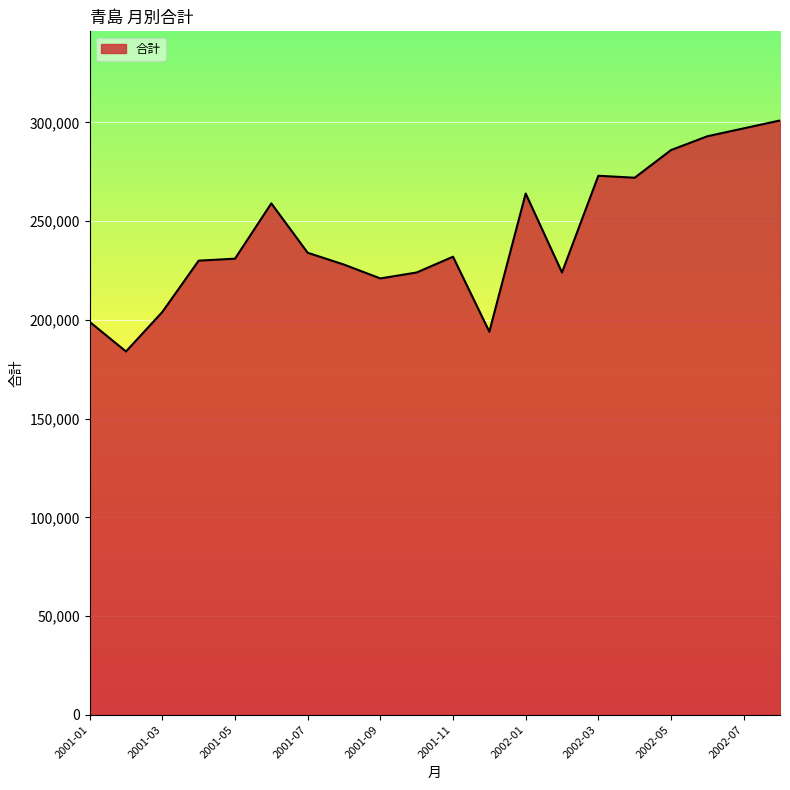

What is the maximum value shown in the chart?

301000